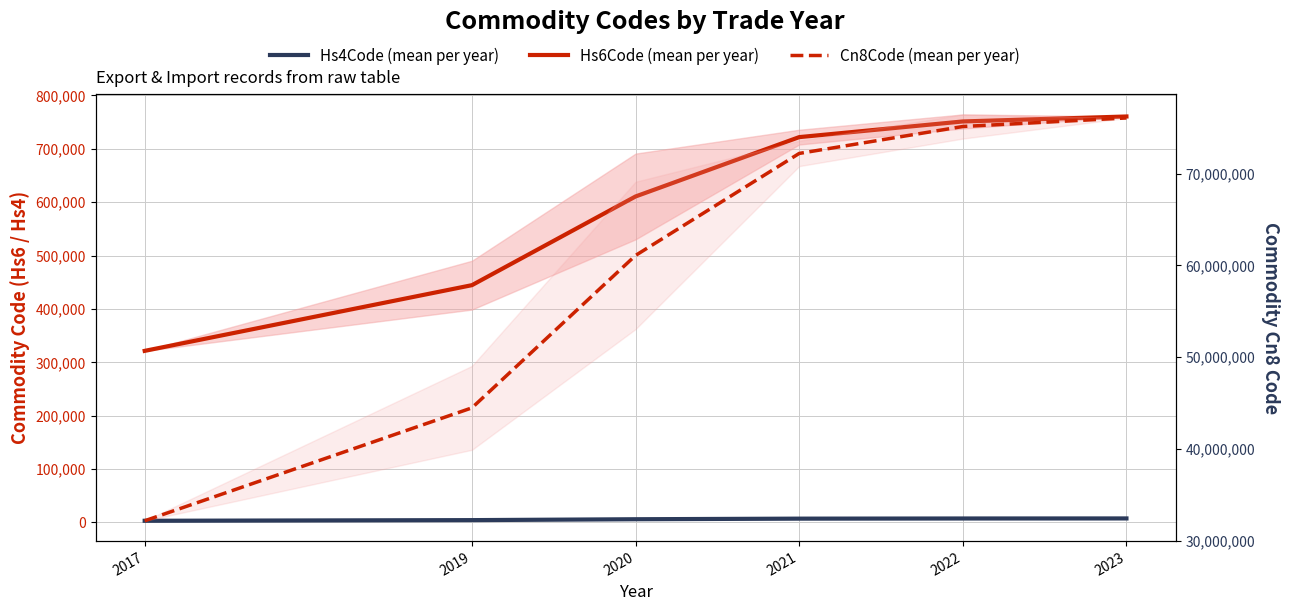

At how many categories does at least one series exceed 17187511?

6